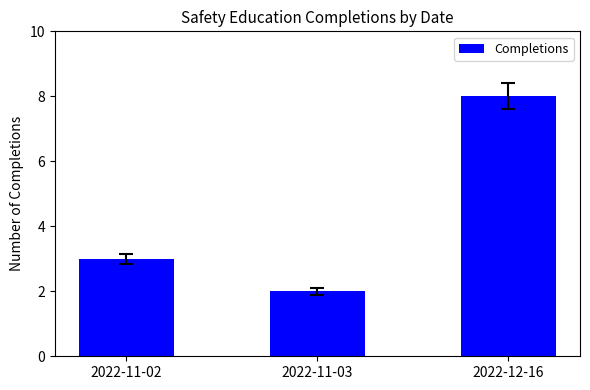

Which category has the lowest value across all series?

2022-11-03